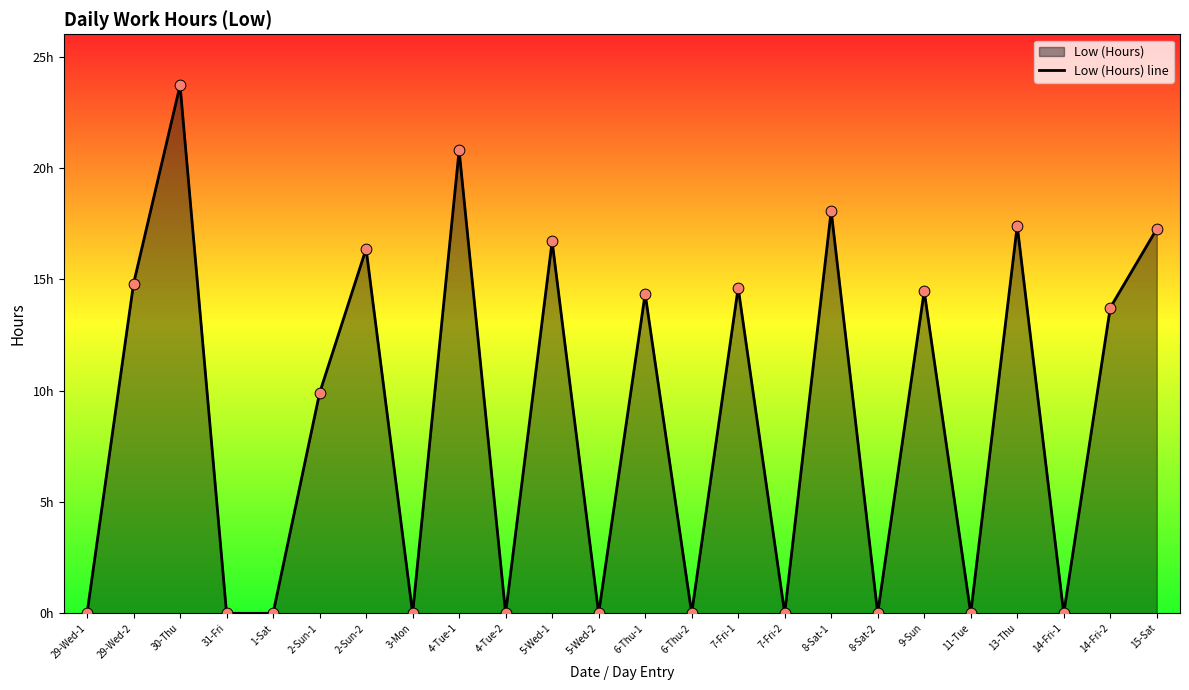

What is the change in value from 14-Fri-1 to 14-Fri-2?

+13.7